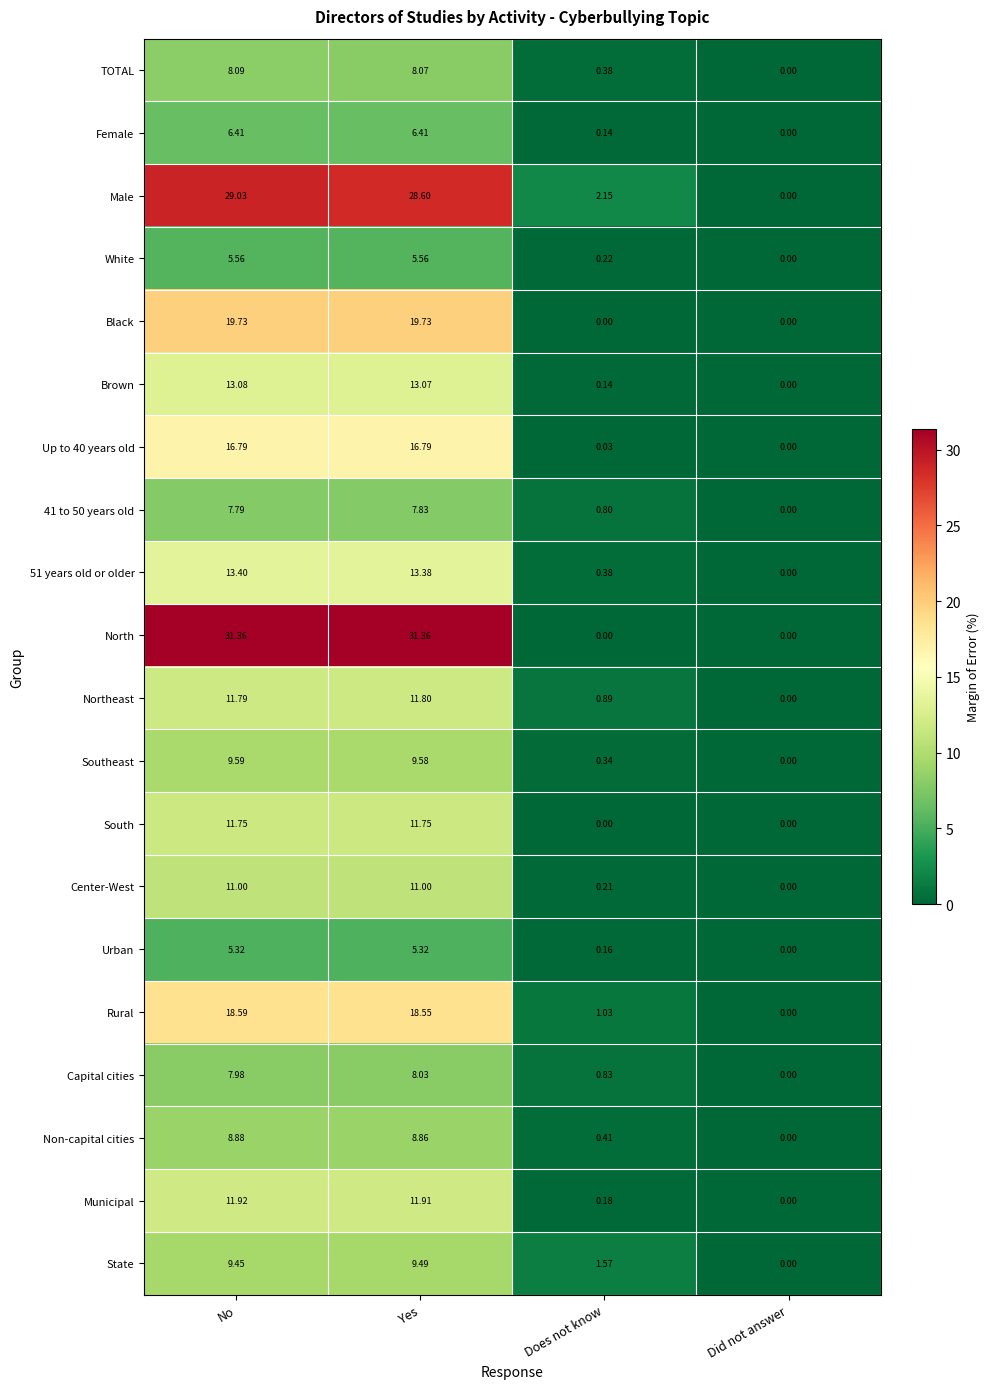

Which series has the largest total across all categories?

North